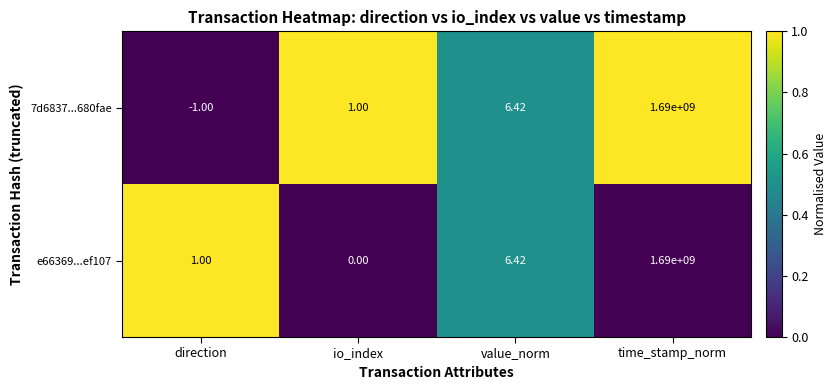

Rank the categories by e66369...ef107 value from lowest to highest.

io_index, direction, value_norm, time_stamp_norm